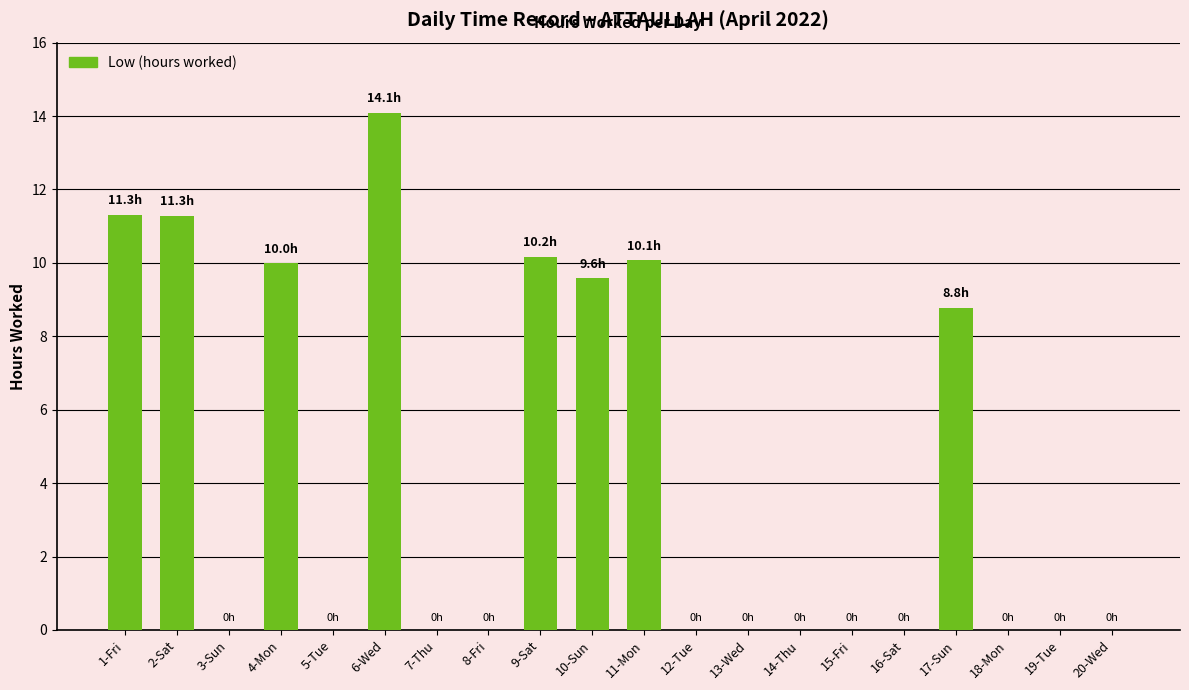

What is the maximum value shown in the chart?

14.1